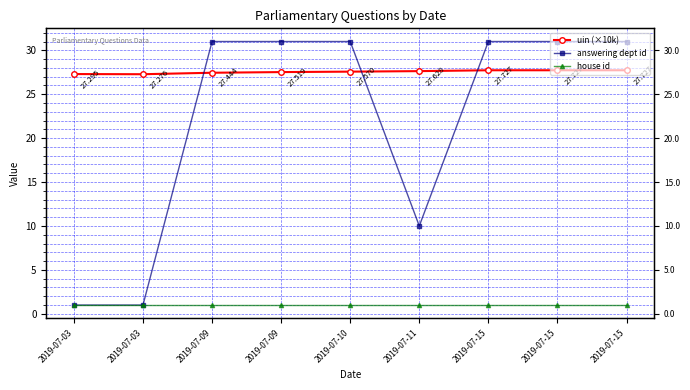

True or false: answering dept id has a value of 1.4 at 2019-07-03.

False